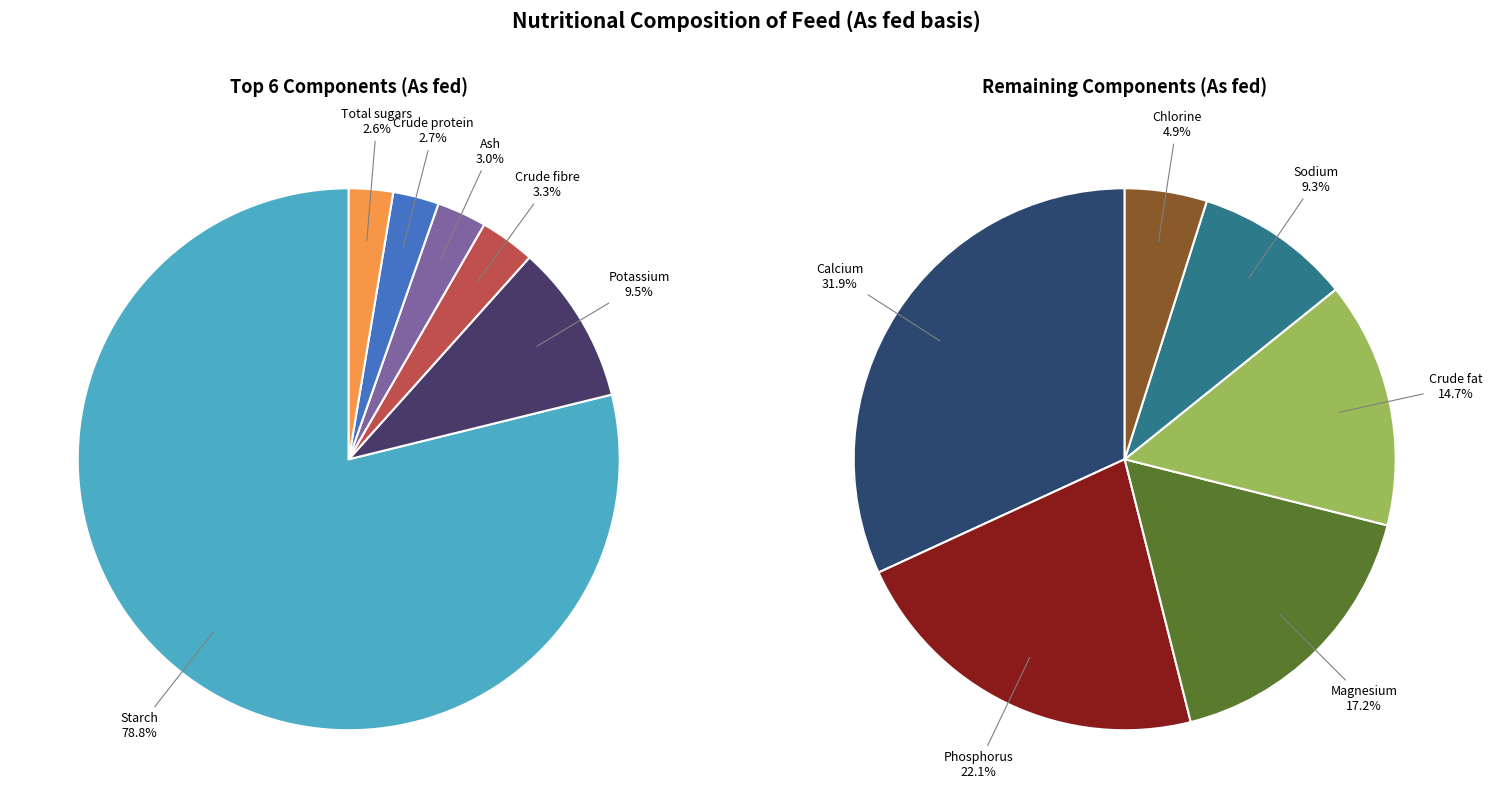

Which slice is the largest?

Starch